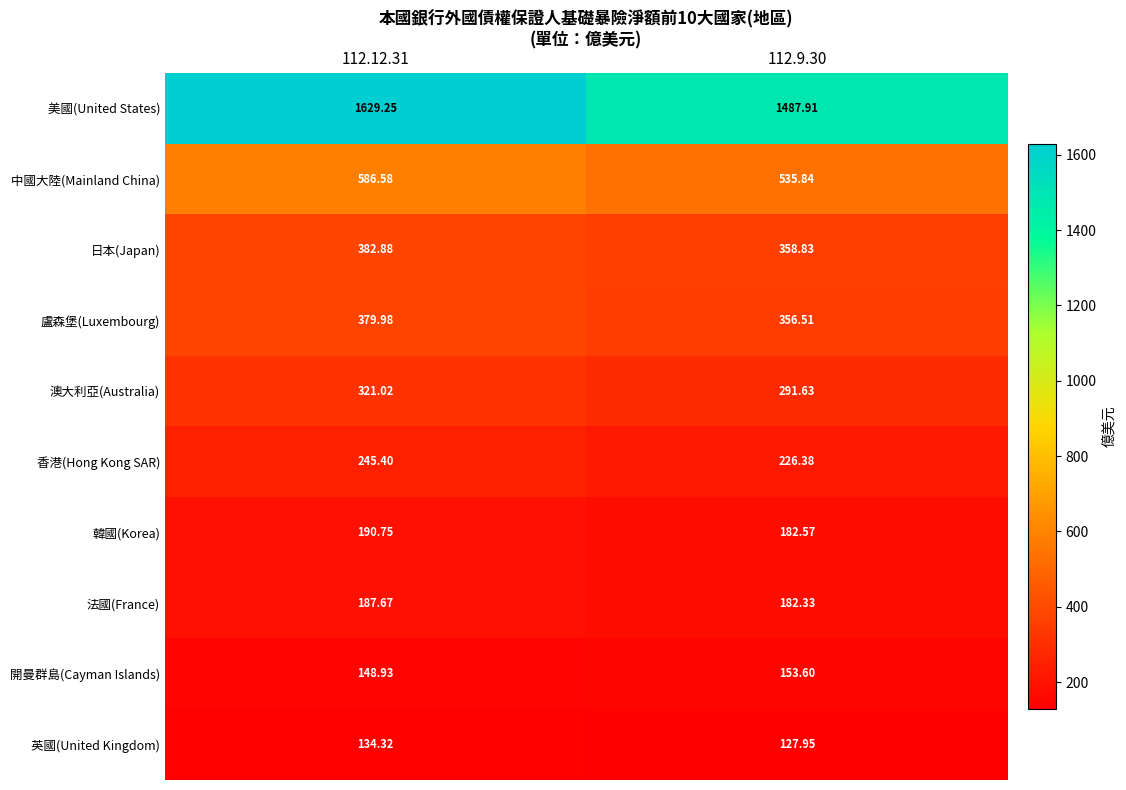

Rank the series by their maximum value, from lowest to highest.

英國(United Kingdom), 開曼群島(Cayman Islands), 法國(France), 韓國(Korea), 香港(Hong Kong SAR), 澳大利亞(Australia), 盧森堡(Luxembourg), 日本(Japan), 中國大陸(Mainland China), 美國(United States)